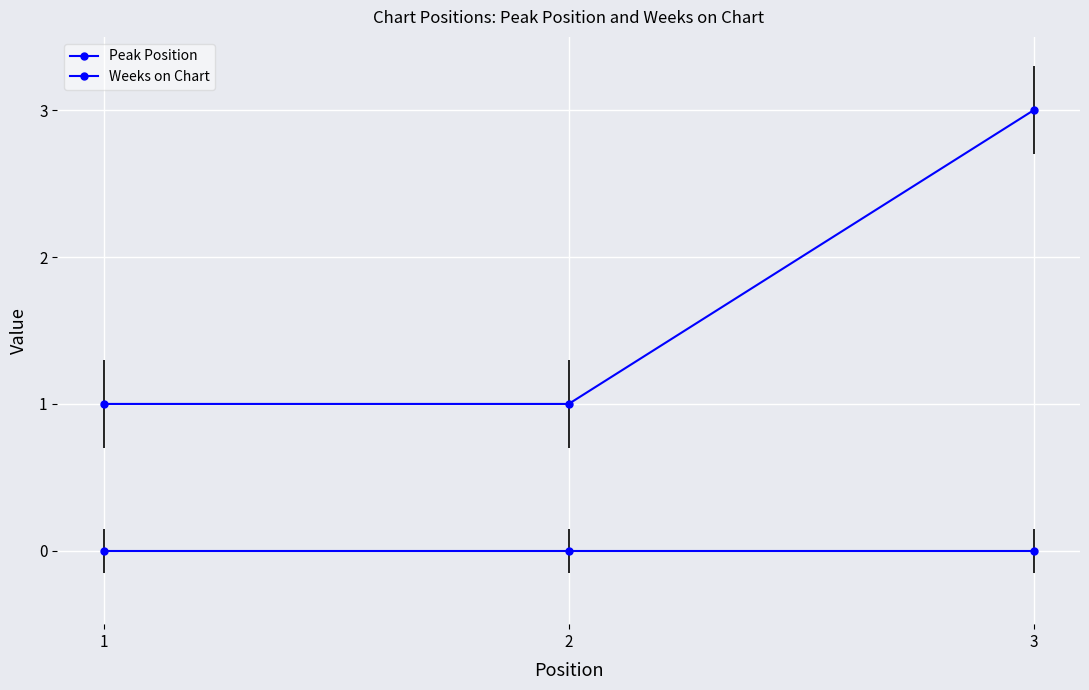

At which category does the chart reach its minimum across all series?

1